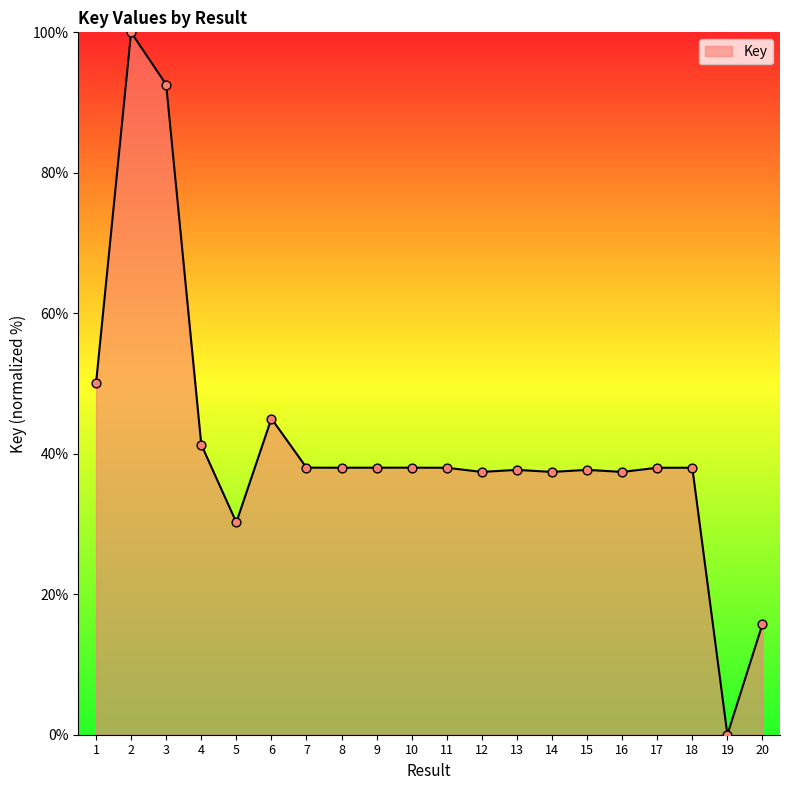

What is the change in value from 3 to 19?

-92.6